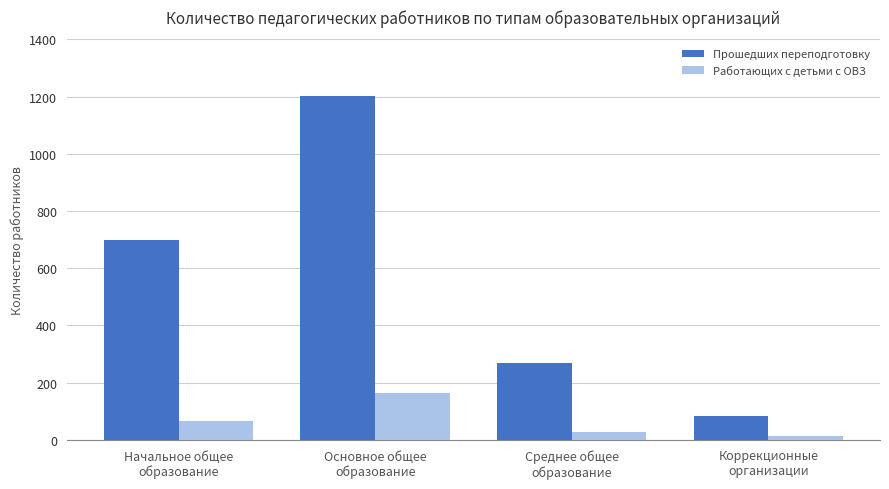

Are the bars horizontal?

No